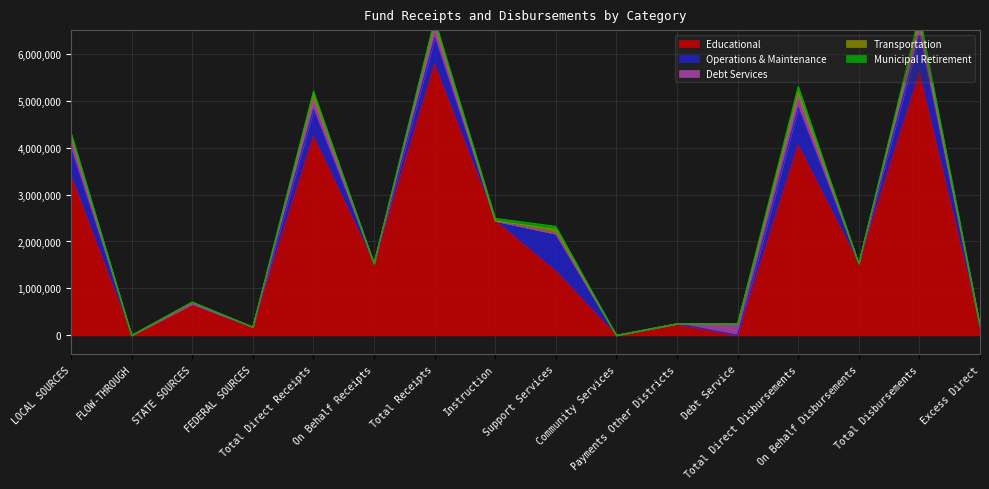

After their last crossing, which series has the higher values: Debt Services or Municipal Retirement?

Municipal Retirement